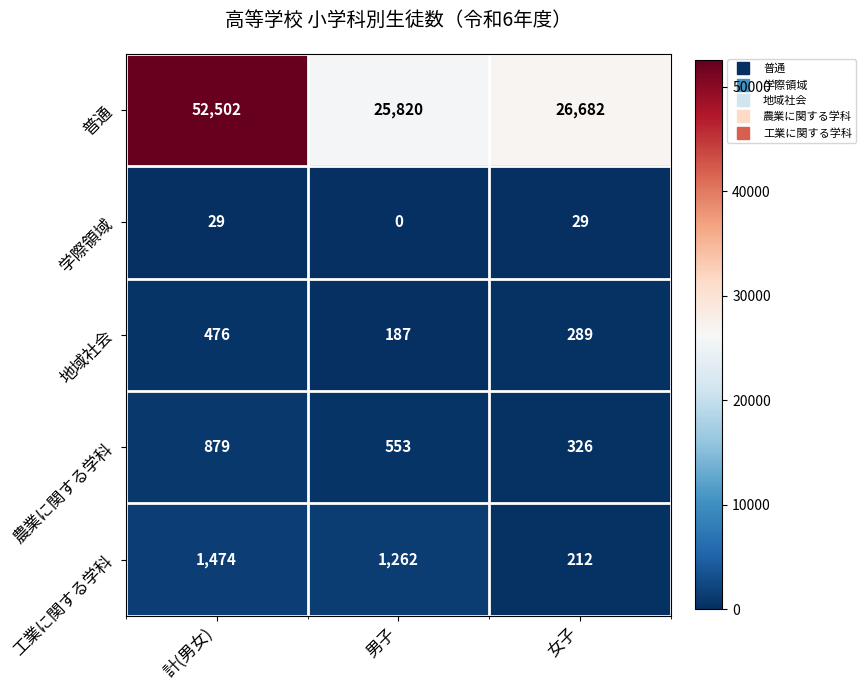

At which label does 工業に関する学科 reach its peak?

計(男女)